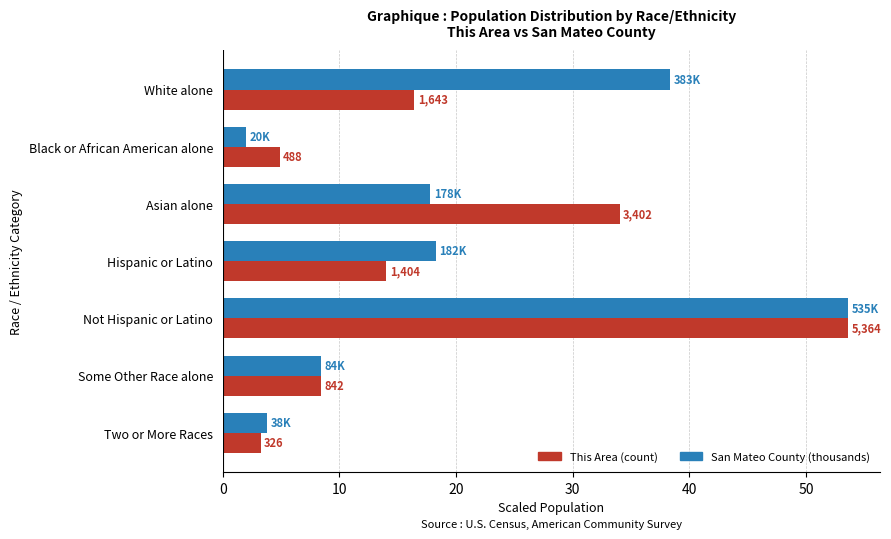

What are all the series names shown in the legend?

This Area (count), San Mateo County (thousands)